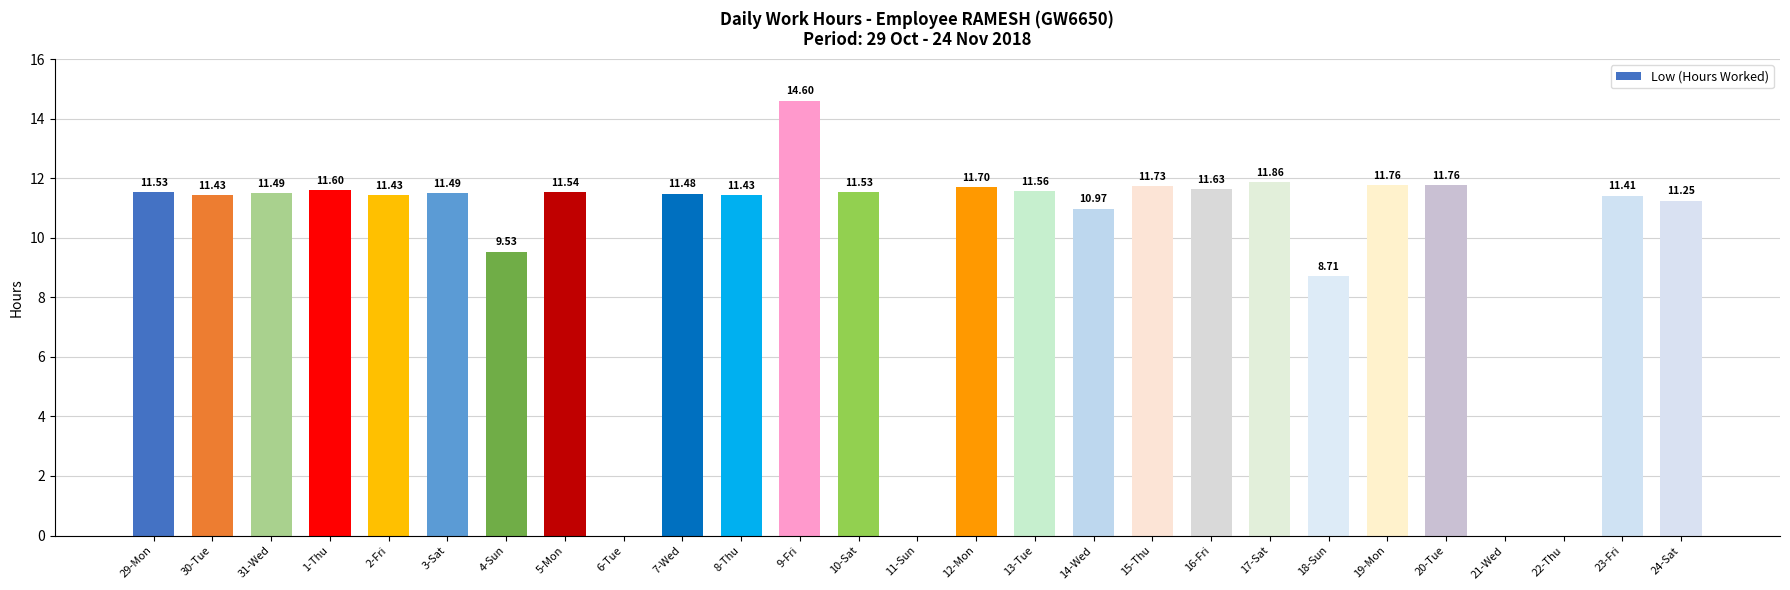

What is the ratio of the value at 23-Fri to the value at 15-Thu?

1.0